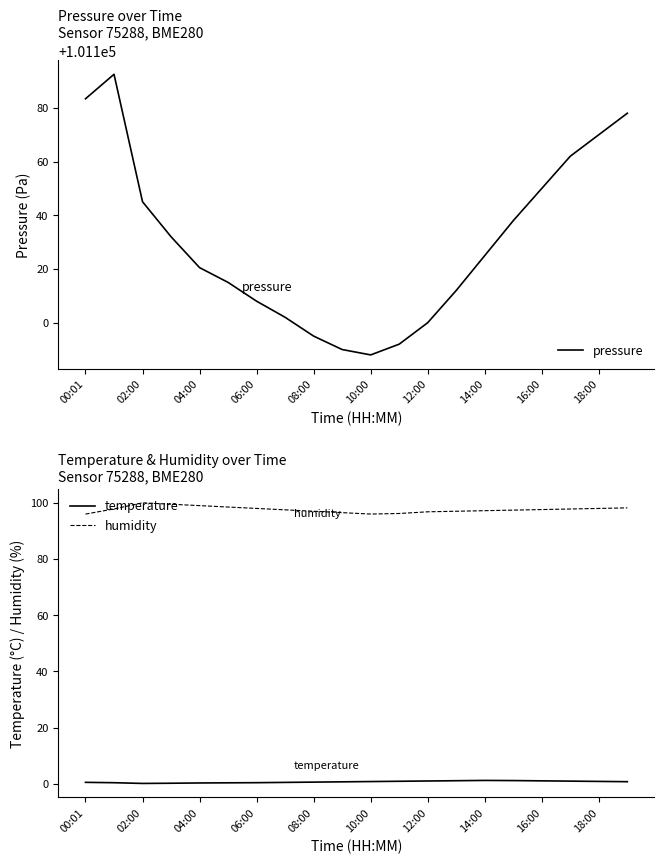

True or false: humidity has a value of 29.2 at 10:00.

False